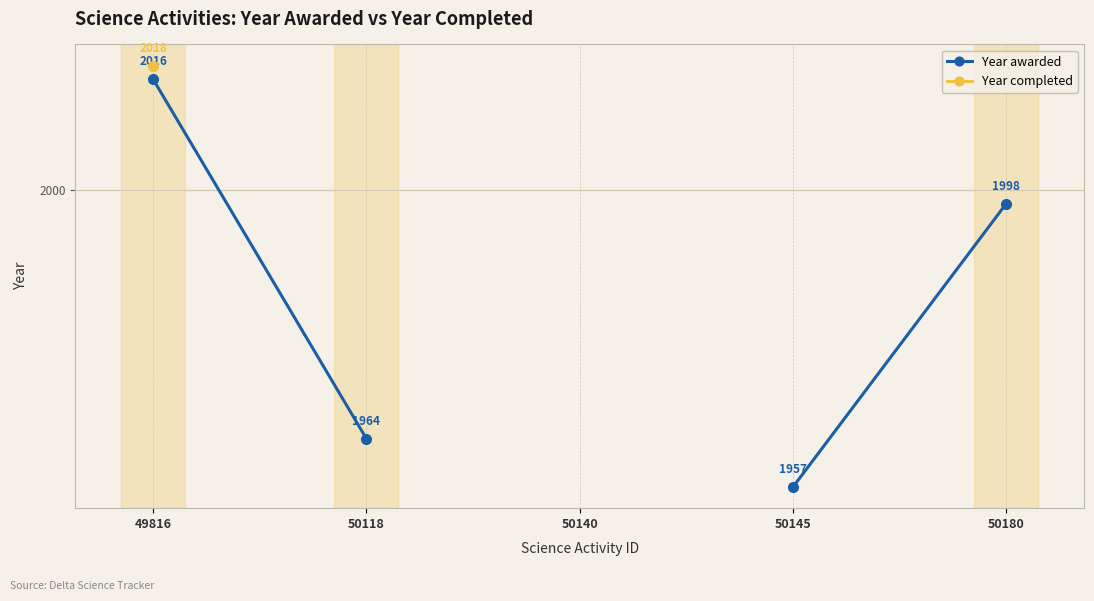

Which series has the largest range (max minus min)?

Year awarded